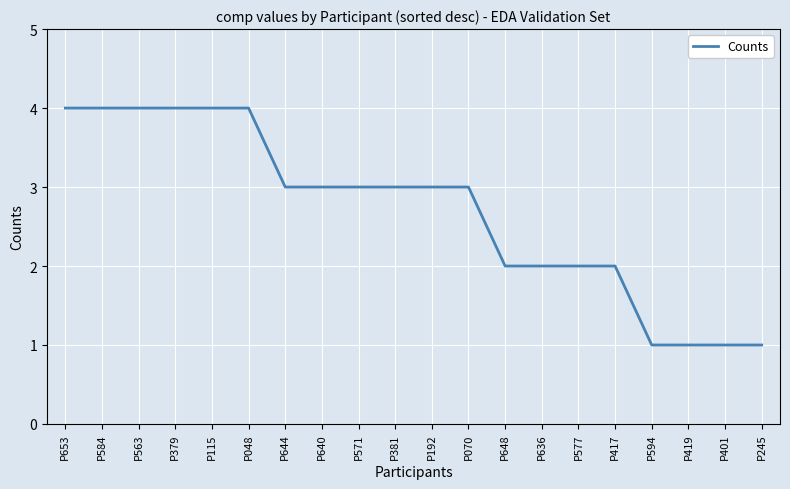

What position from the right is P379?

17